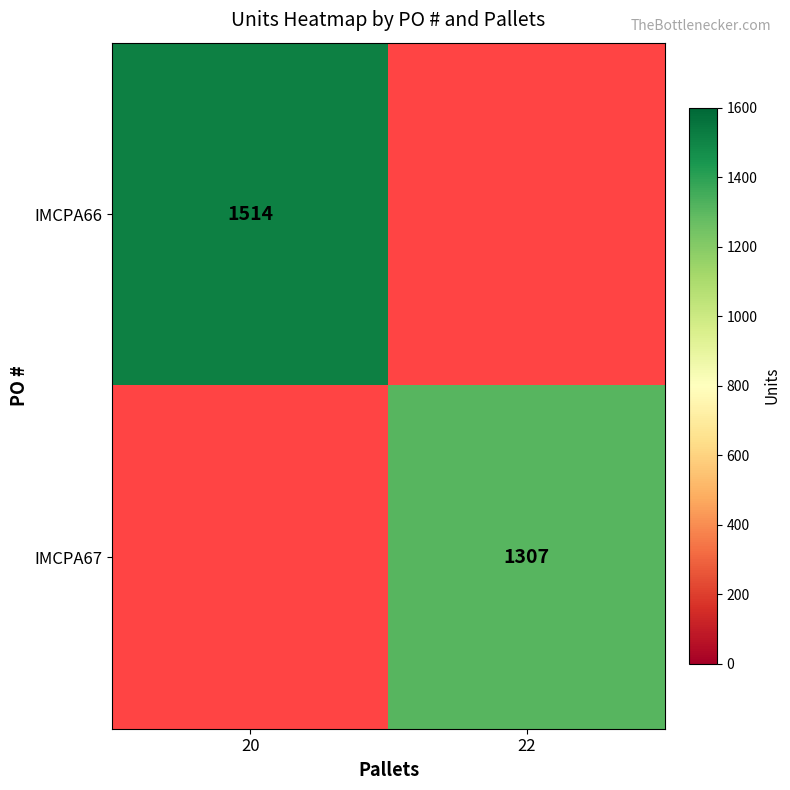

How many categories are shown in the chart?

2